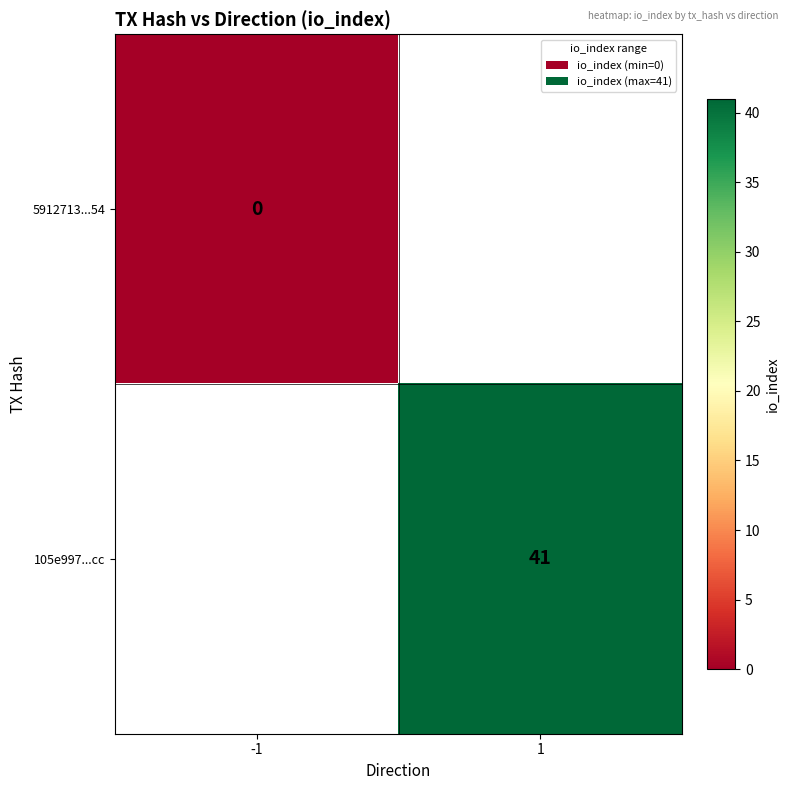

The value of 105e997...cc at 1 is 11. True or false?

False